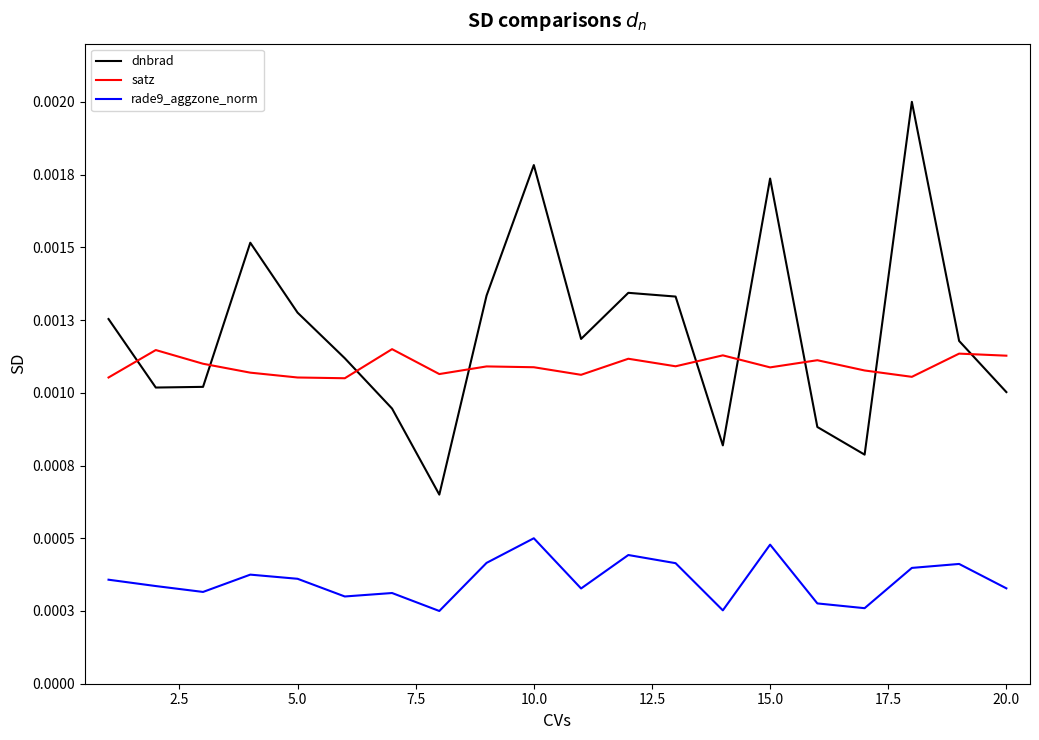

Reading left to right, transcribe all the data shown in this chart.

dnbrad: 0.0	0.0	0.0	0.0	0.0	0.0	0.0	0.0	0.0	0.0	0.0	0.0	0.0	0.0	0.0	0.0	0.0	0.0	0.0	0.0
satz: 0.0	0.0	0.0	0.0	0.0	0.0	0.0	0.0	0.0	0.0	0.0	0.0	0.0	0.0	0.0	0.0	0.0	0.0	0.0	0.0
rade9_aggzone_norm: 0.0	0.0	0.0	0.0	0.0	0.0	0.0	0.0	0.0	0.0	0.0	0.0	0.0	0.0	0.0	0.0	0.0	0.0	0.0	0.0